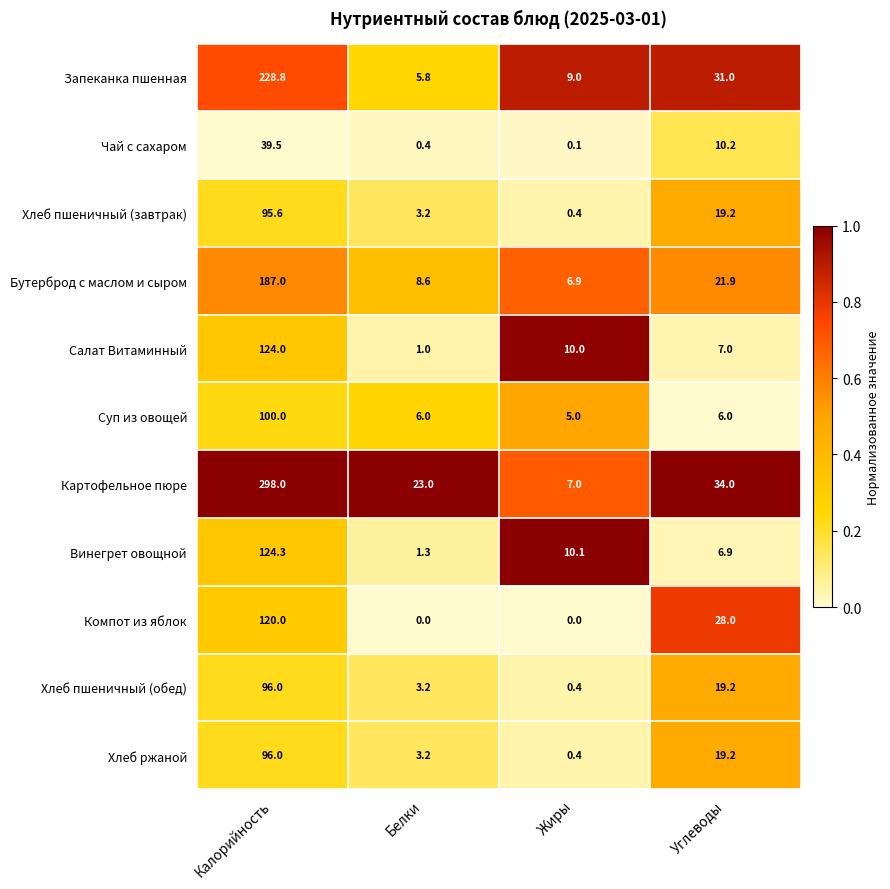

The Салат Витаминный series shows 1.0 at Белки. True or false?

True